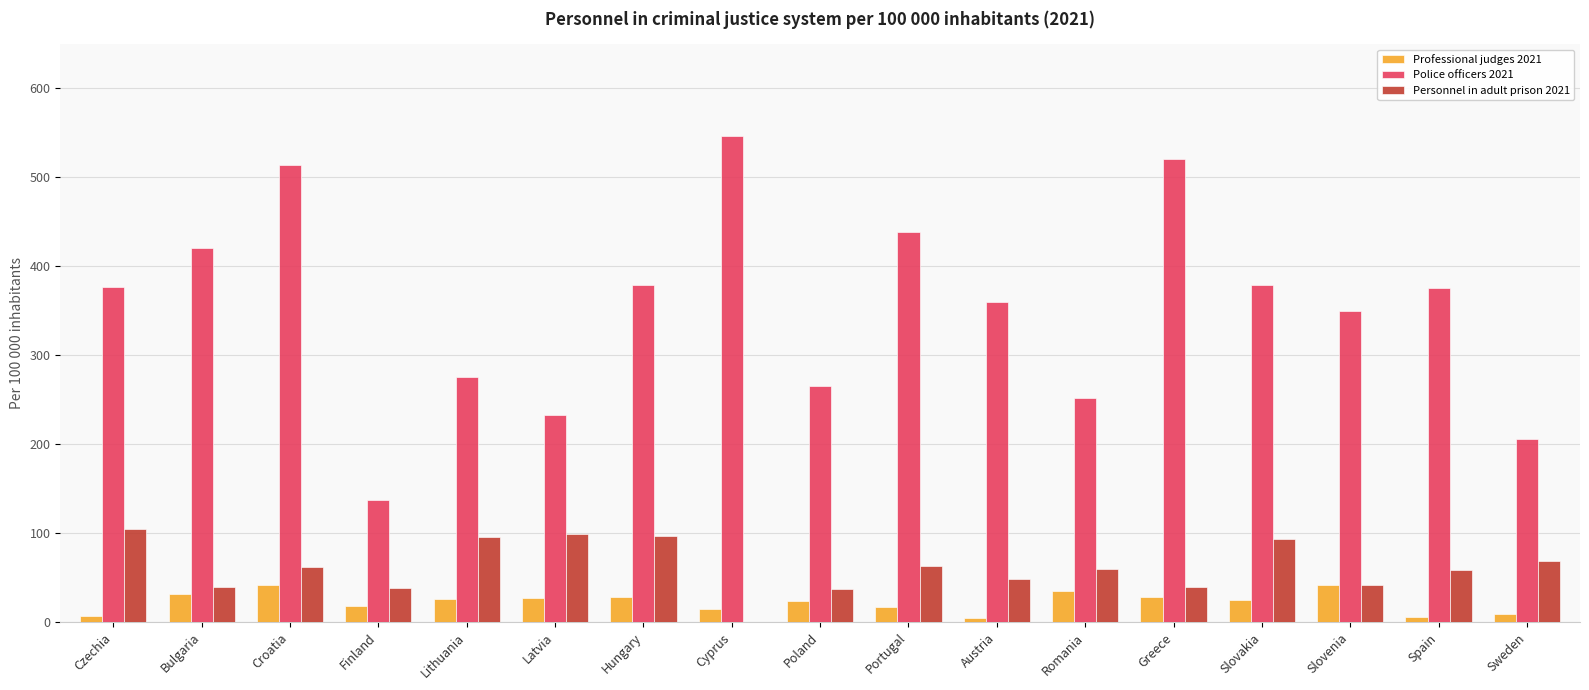

What is the spread (max minus min) of values at Sweden?

197.5